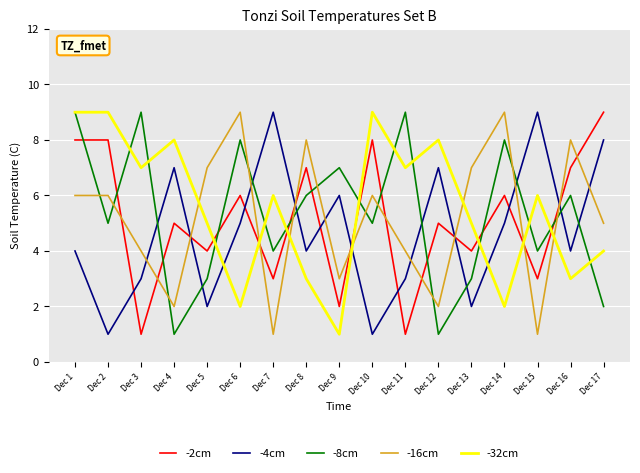

True or false: -16cm and -8cm intersect in this chart.

True